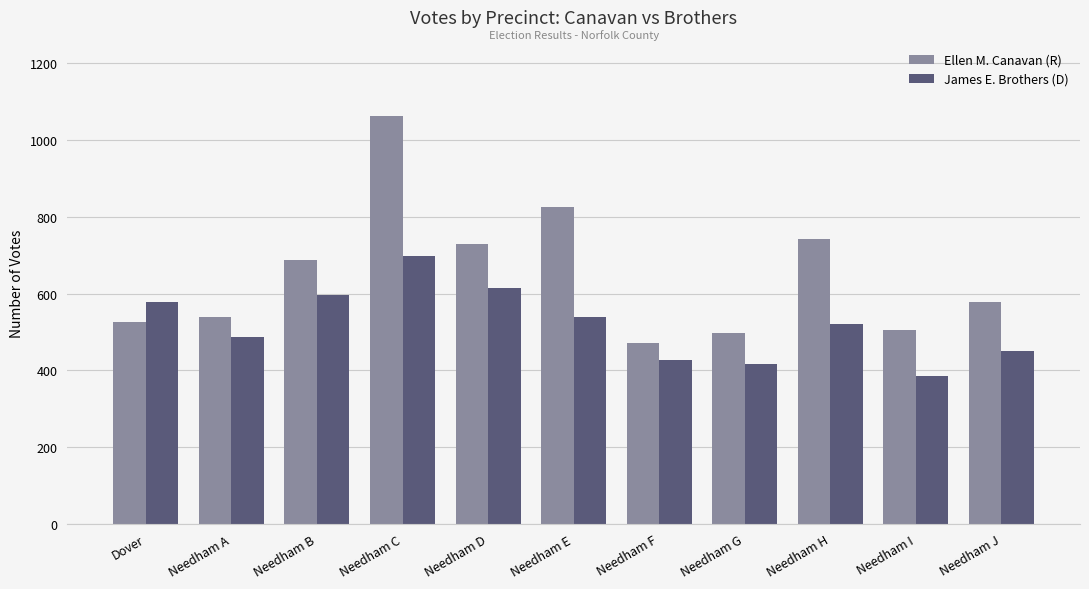

How many groups of bars are there?

11